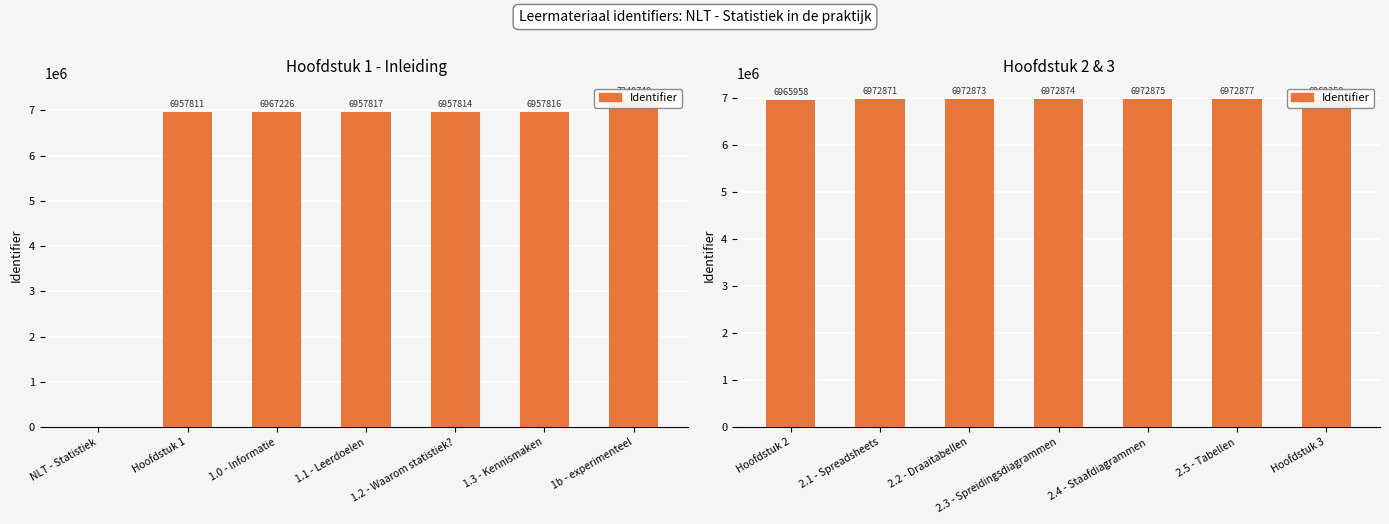

Does the chart contain stacked bars?

No